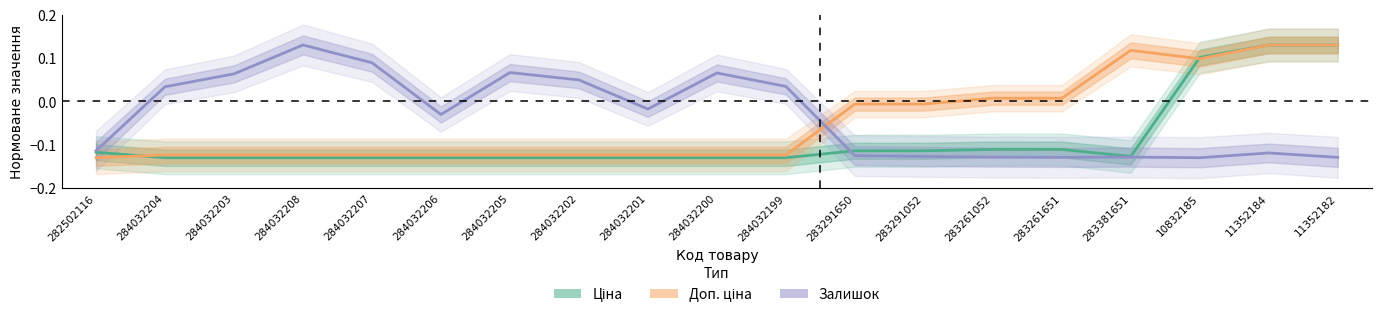

How many negative values does the Ціна (Estimate) series have?

16